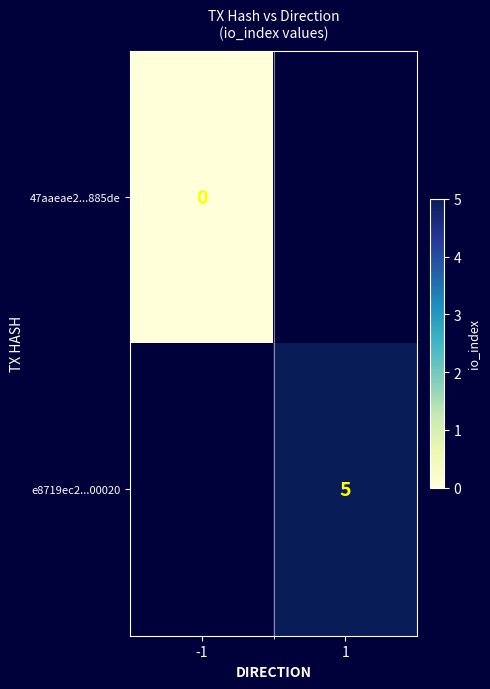

At which category does the chart reach its minimum across all series?

-1